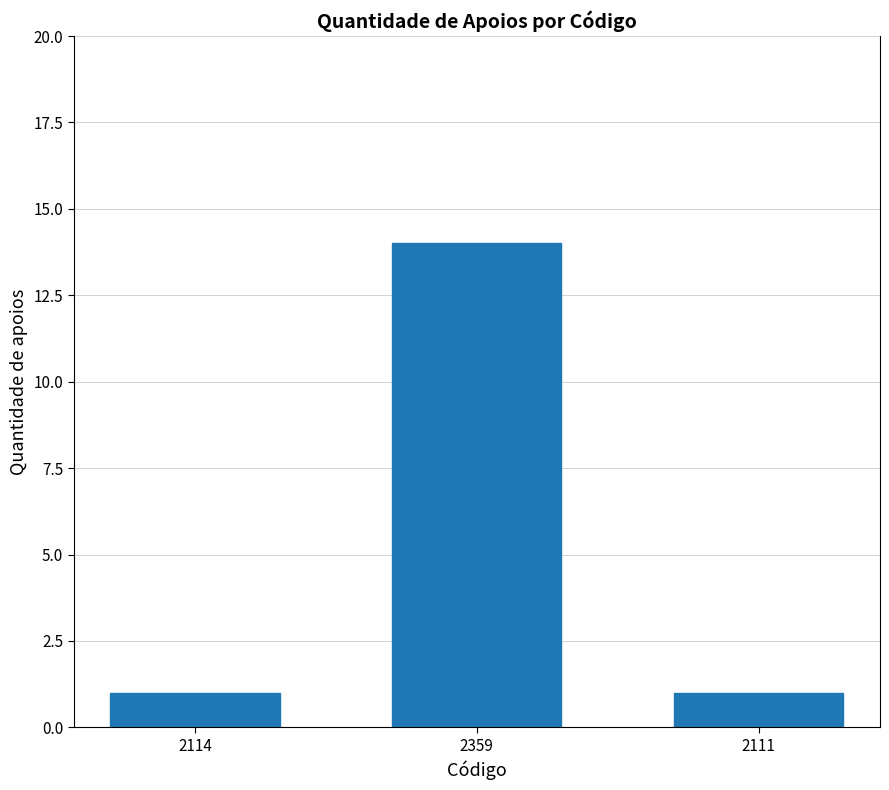

Reading right to left, extract all data points from this chart.

1	14	1